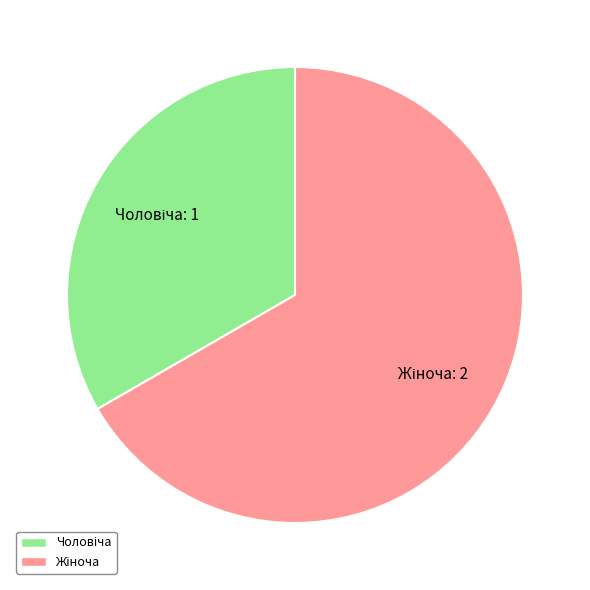

Is there any slice that represents more than half of the pie?

Yes